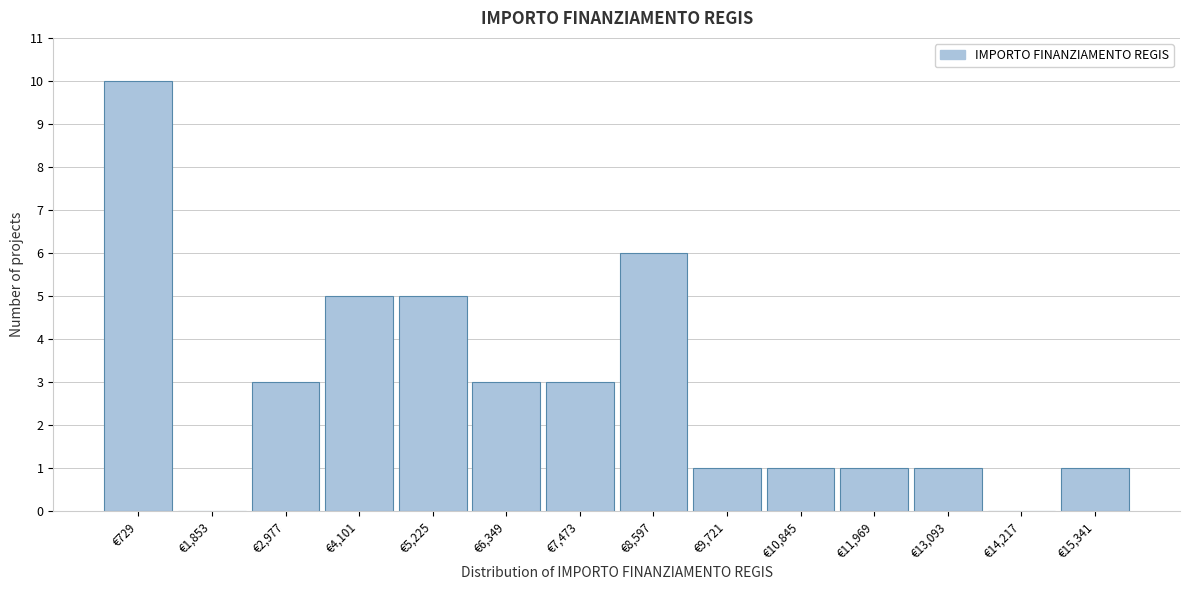

Reading left to right, extract all data points from this chart.

€729=10	€1,853=0	€2,977=3	€4,101=5	€5,225=5	€6,349=3	€7,473=3	€8,597=6	€9,721=1	€10,845=1	€11,969=1	€13,093=1	€14,217=0	€15,341=1